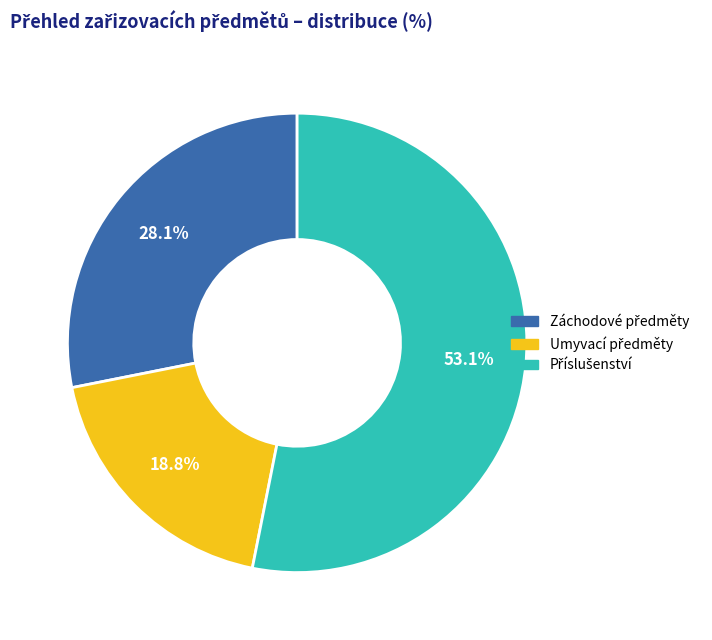

How many slices are in this pie chart?

3